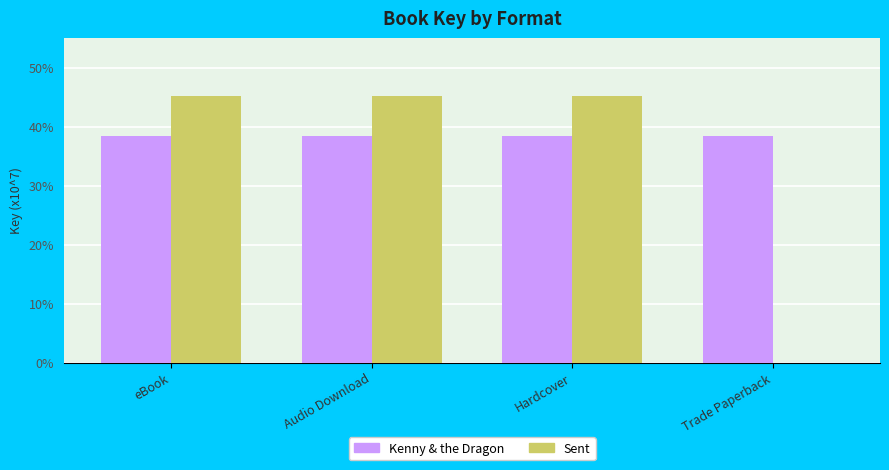

What are all the series names shown in the legend?

Kenny & the Dragon, Sent